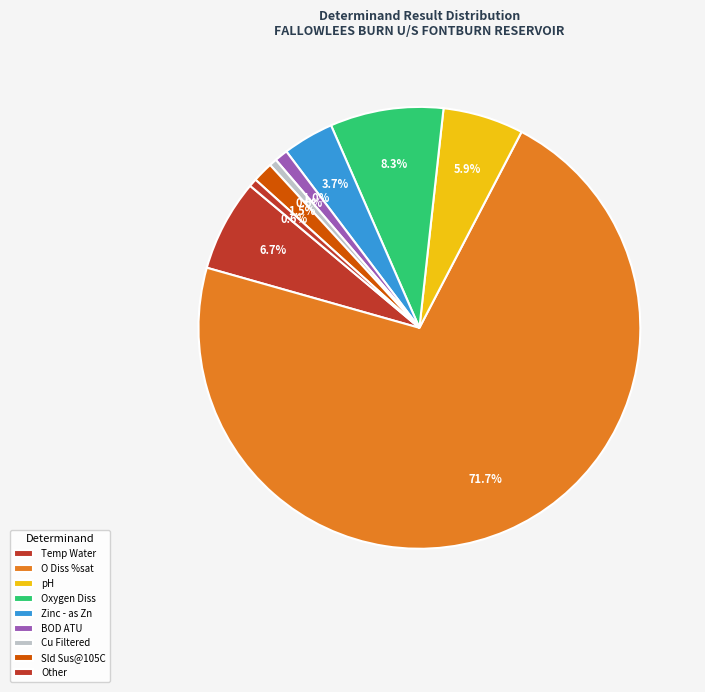

True or false: BOD ATU accounts for 1% of the total.

True